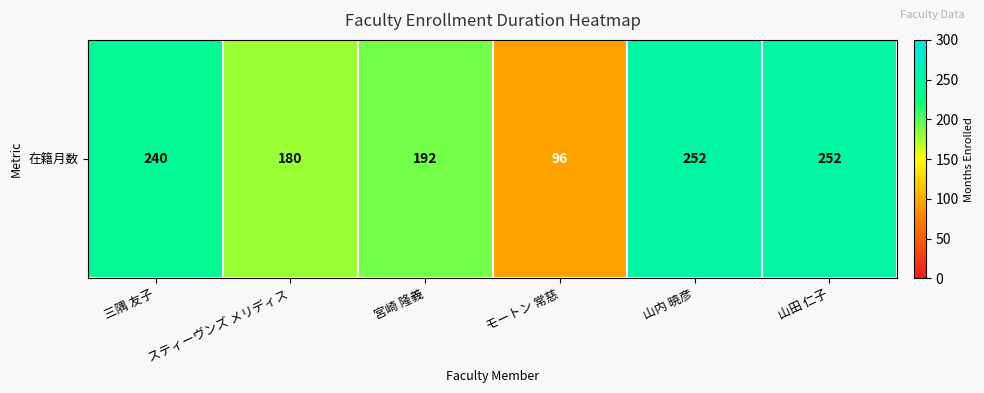

Rank the categories by value from highest to lowest.

山内 暁彦, 山田 仁子, 三隅 友子, 宮崎 隆義, スティーヴンズ メリディス, モートン 常慈